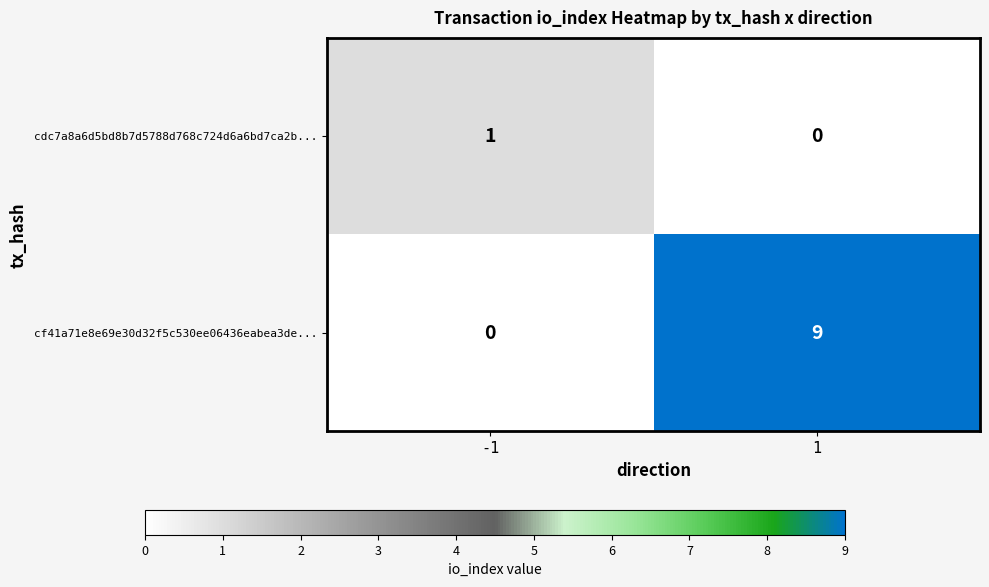

Which series has the largest total across all categories?

cf41a71e8e69e30d32f5c530ee06436eabea3de...